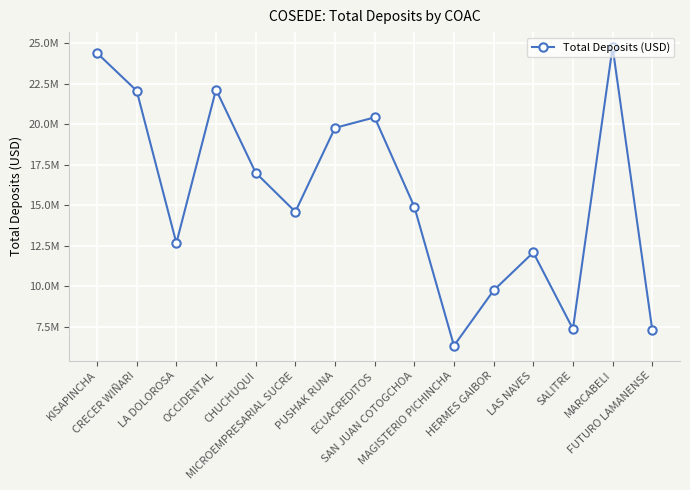

Reading right to left, transcribe all the data shown in this chart.

FUTURO LAMANENSE=7318951.5	MARCABELI=24747576.7	SALITRE=7368822.8	LAS NAVES=12085205.3	HERMES GAIBOR=9743622.5	MAGISTERIO PICHINCHA=6334759.5	SAN JUAN COTOGCHOA=14907752.9	ECUACREDITOS=20412257.3	PUSHAK RUNA=19764753.2	MICROEMPRESARIAL SUCRE=14593193.8	CHUCHUQUI=17000806.7	OCCIDENTAL=22126490.1	LA DOLOROSA=12661395.9	CRECER WIÑARI=22050401.9	KISAPINCHA=24379598.5